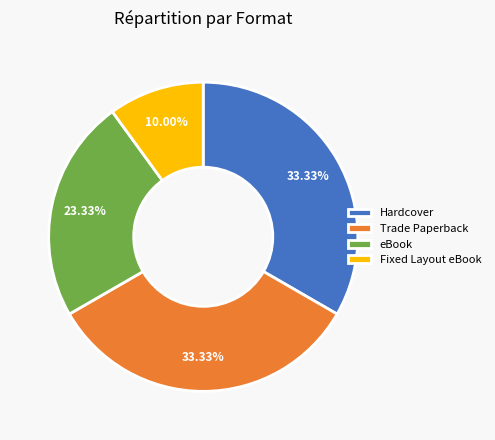

Is there any slice that represents more than half of the pie?

No